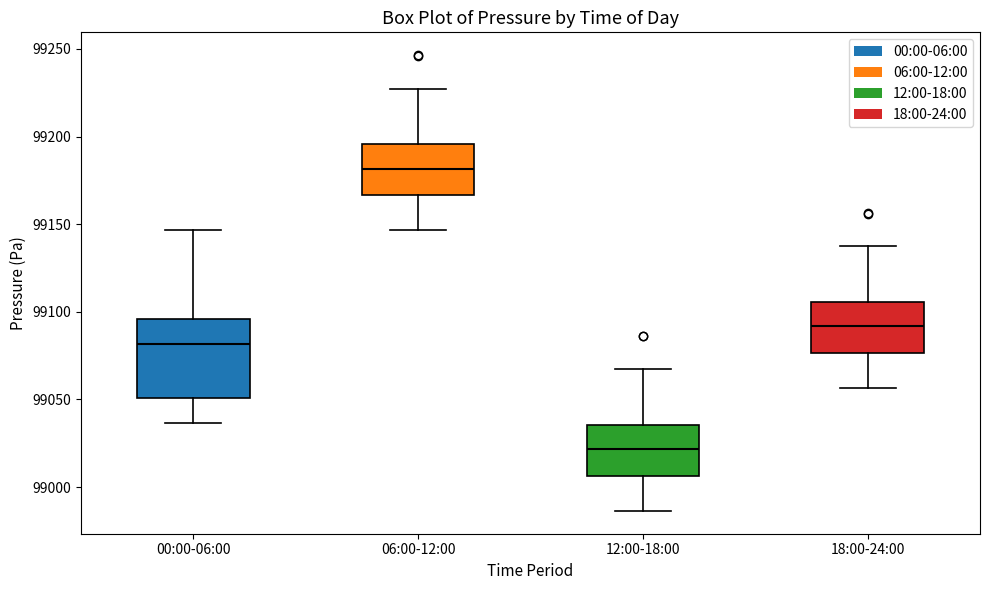

Which box's median line is the highest?

06:00-12:00